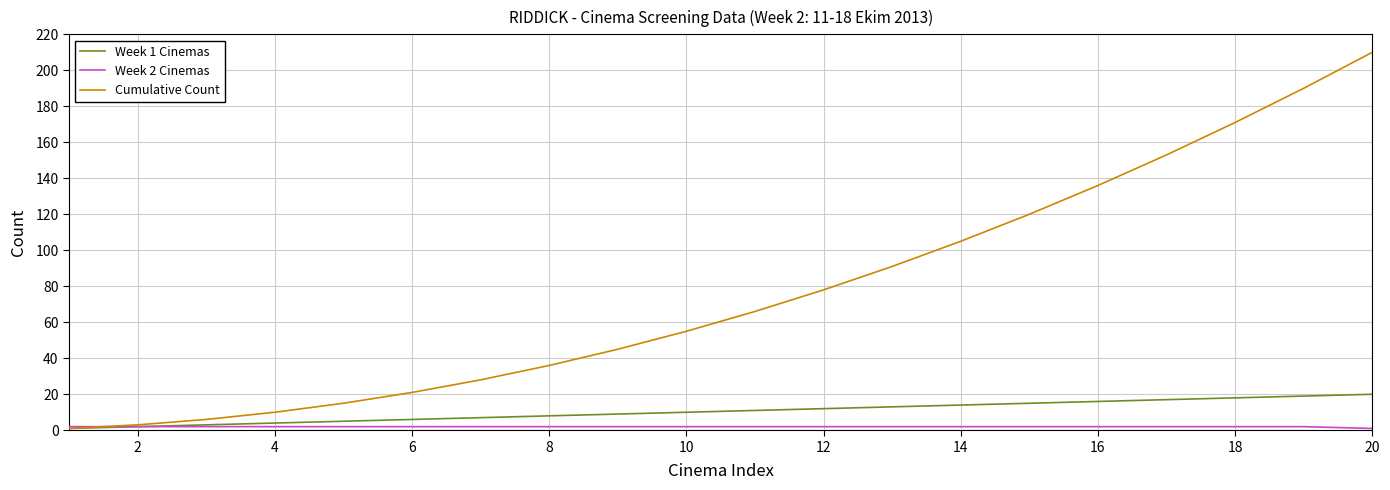

What is the maximum value shown in the chart?

210